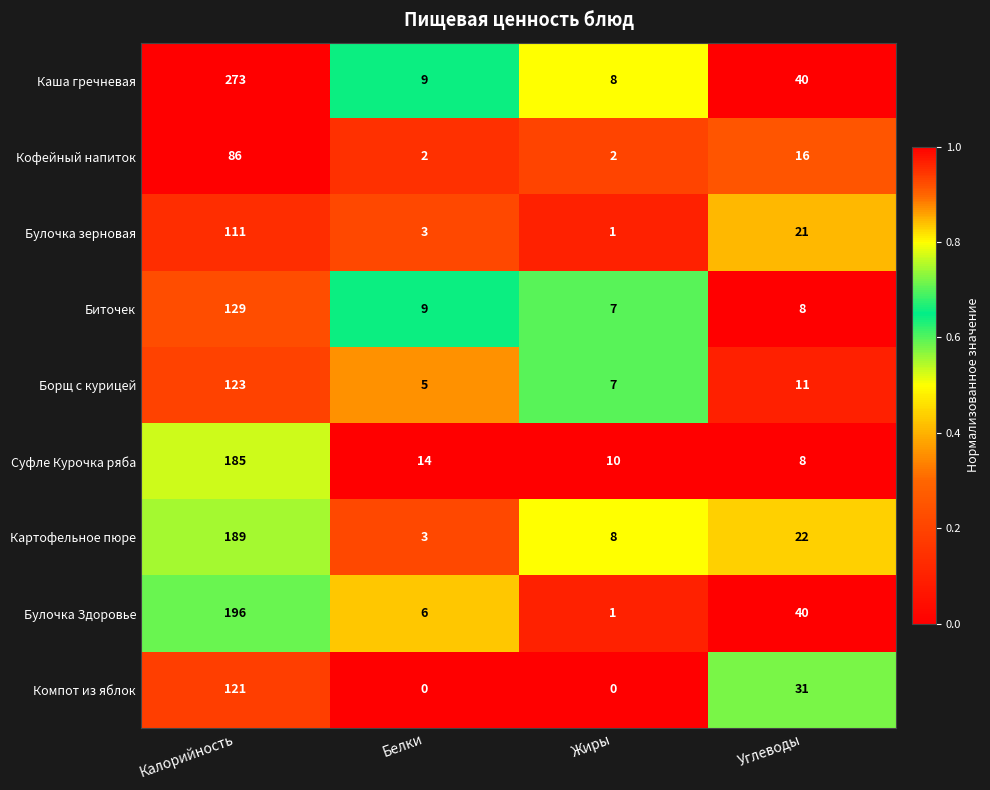

Which label corresponds to the largest value in the chart?

Калорийность